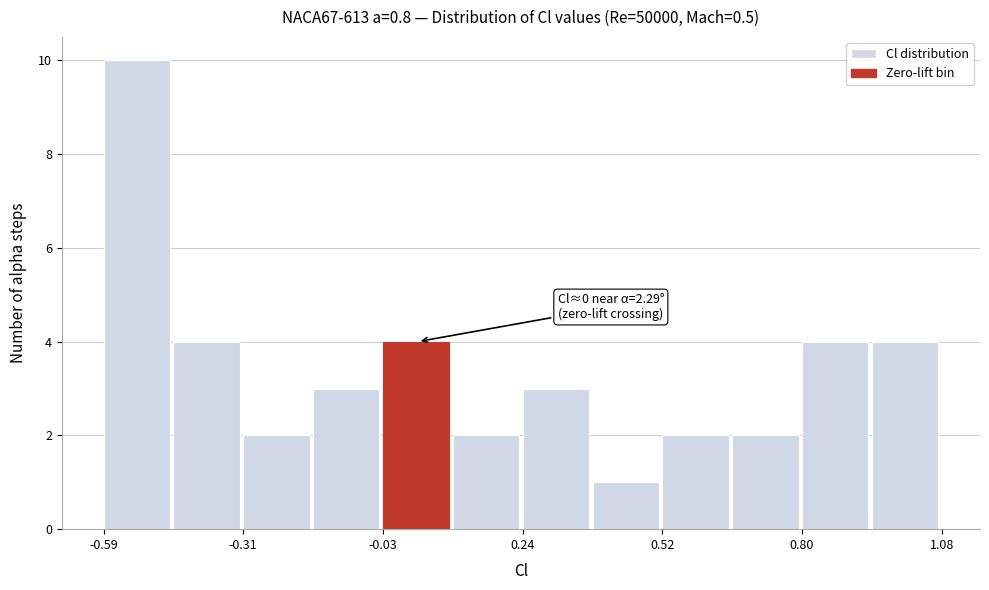

Around what value on the x-axis is the tallest bar? Give the approximate position of its centre, as read against the axis.

-0.50